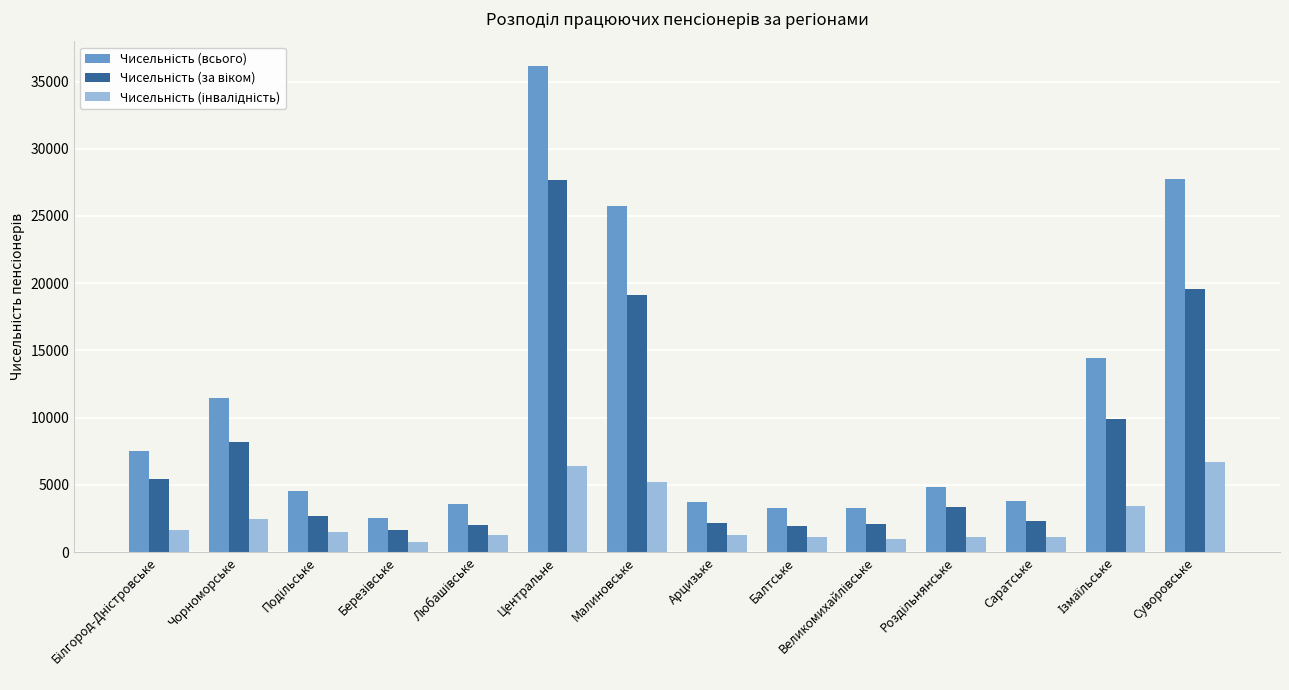

What is the difference between the highest and lowest values at Саратське?

2660